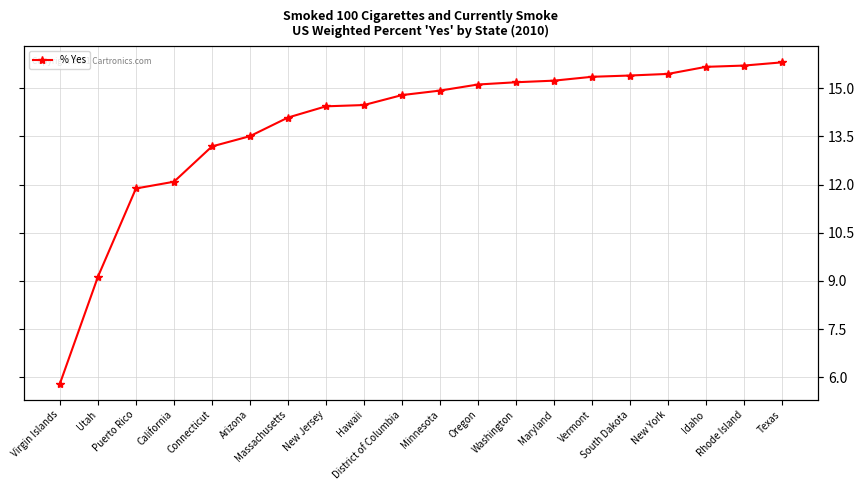

What is the change in value from Hawaii to District of Columbia?

+0.3